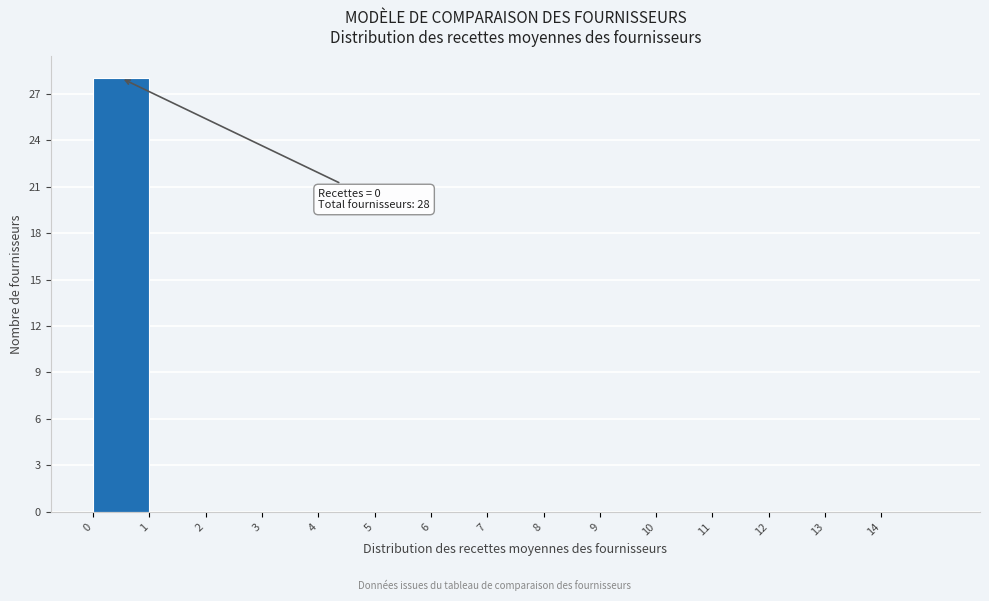

Over which range of the x-axis is the bar tallest?

0 to 1